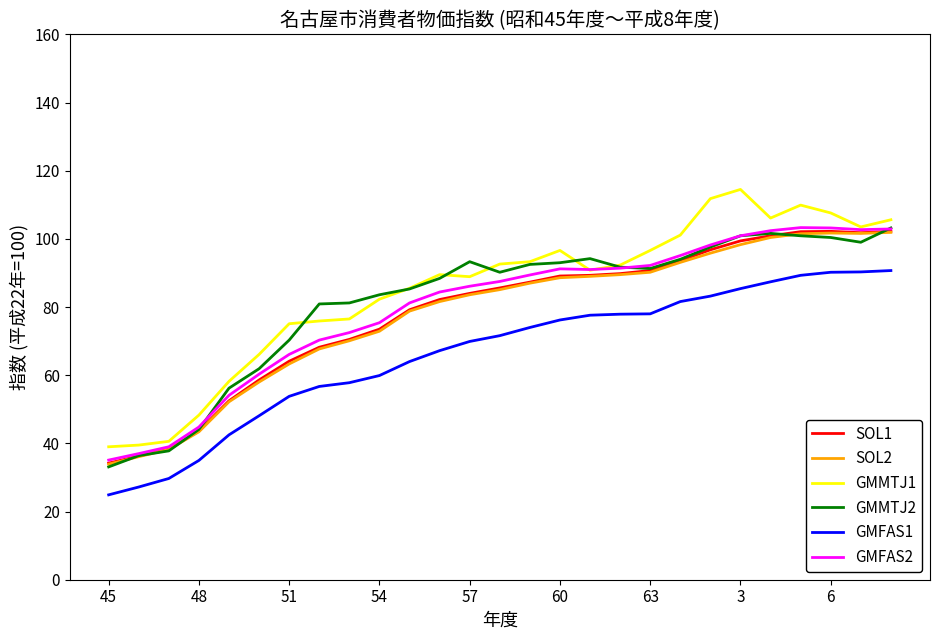

True or false: GMFAS1 and SOL1 intersect in this chart.

False